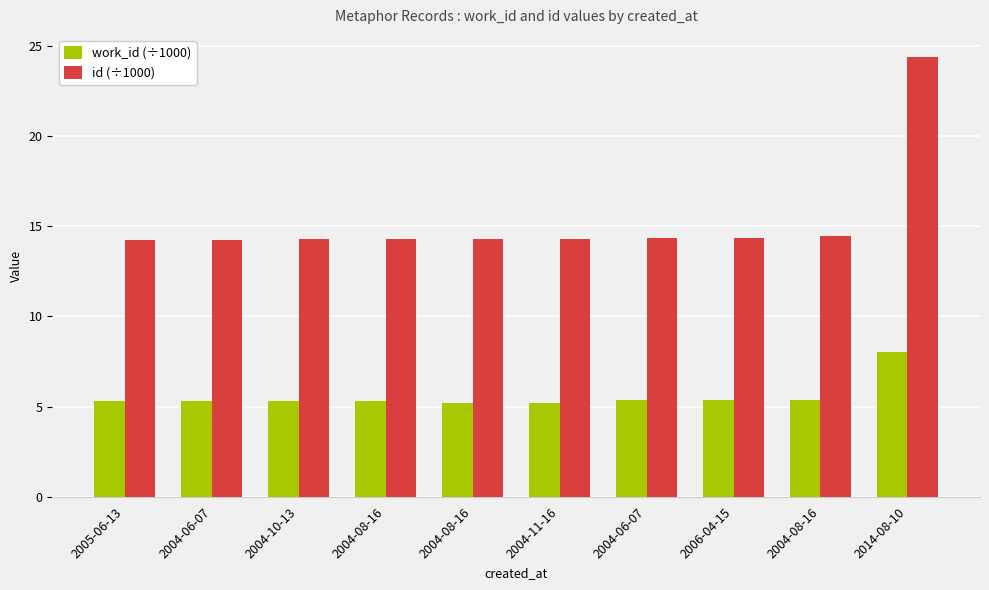

True or false: id (÷1000) has a value of 14.2 at 2005-06-13.

True